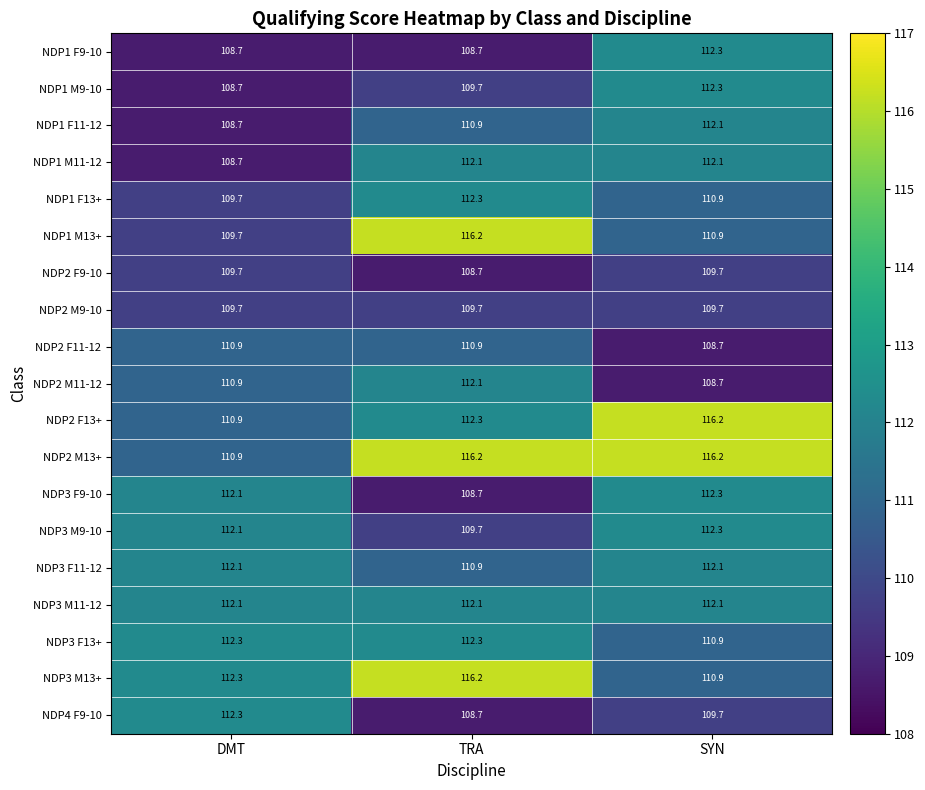

What is the approximate value of NDP3 F9-10 at DMT?

112.1